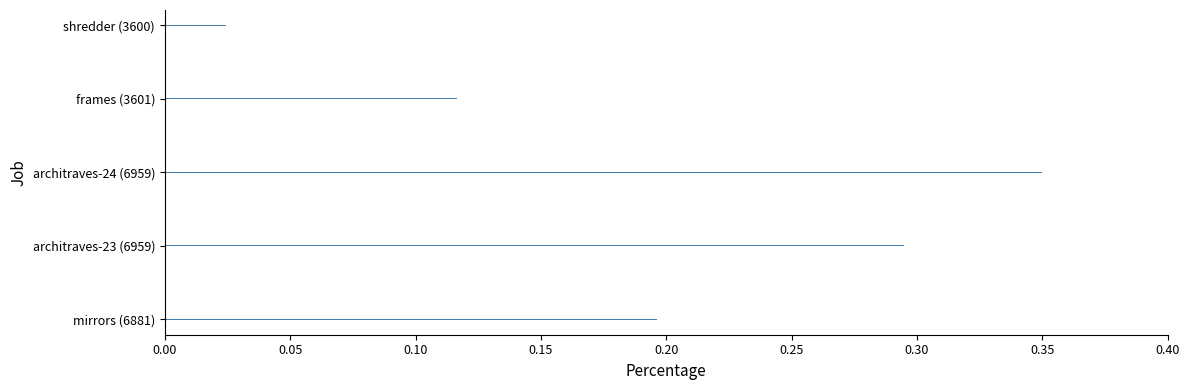

Which category has the lowest value across all series?

shredder (3600)